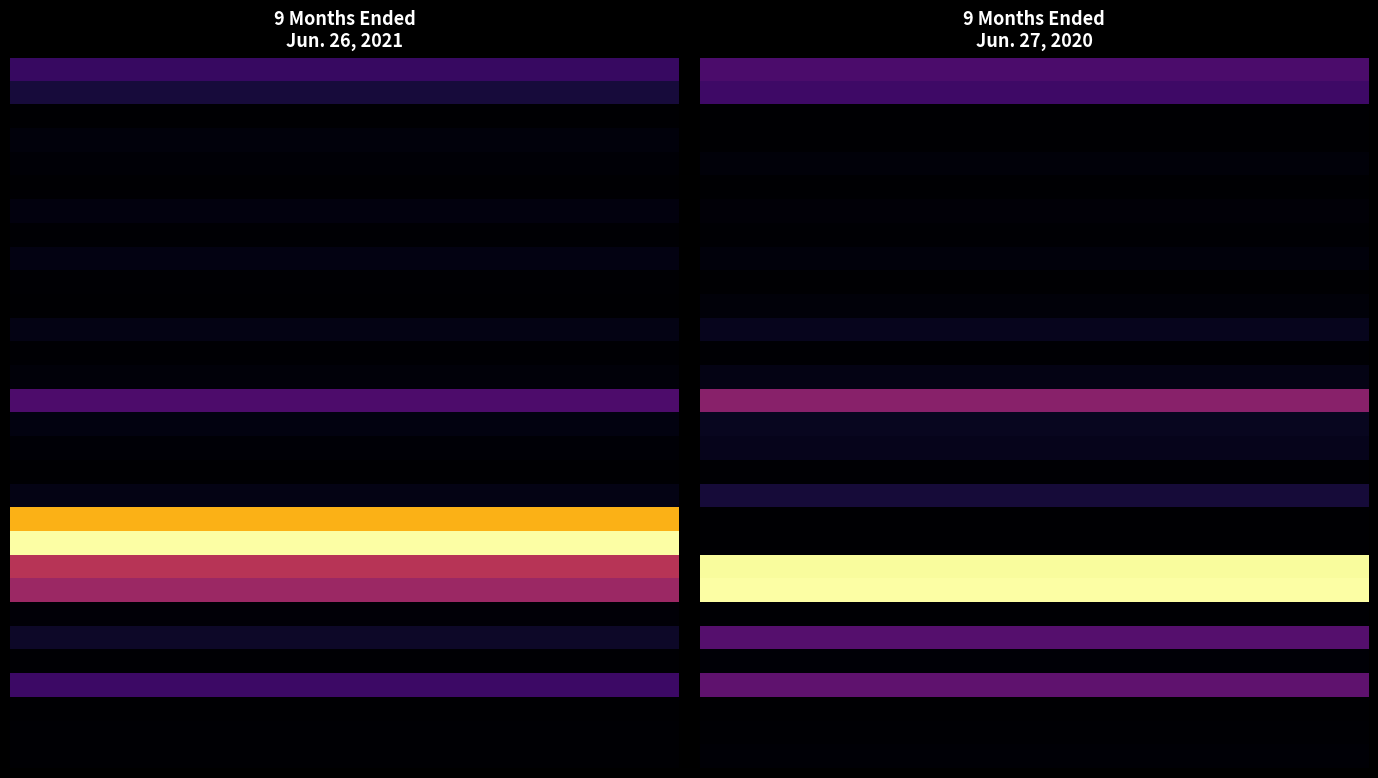

Between 21 and 19, which is larger?

21